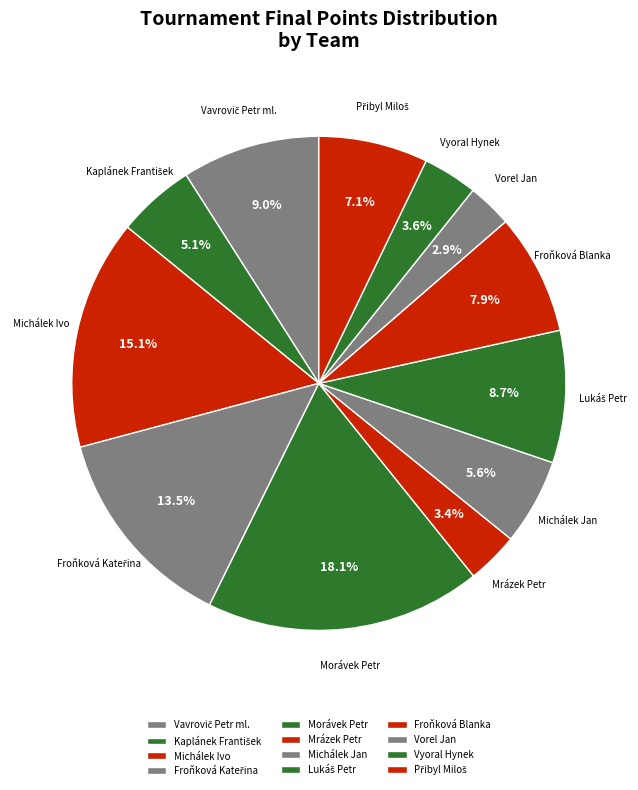

To the nearest percent, what is the difference between the largest and smallest slice percentages?

15%